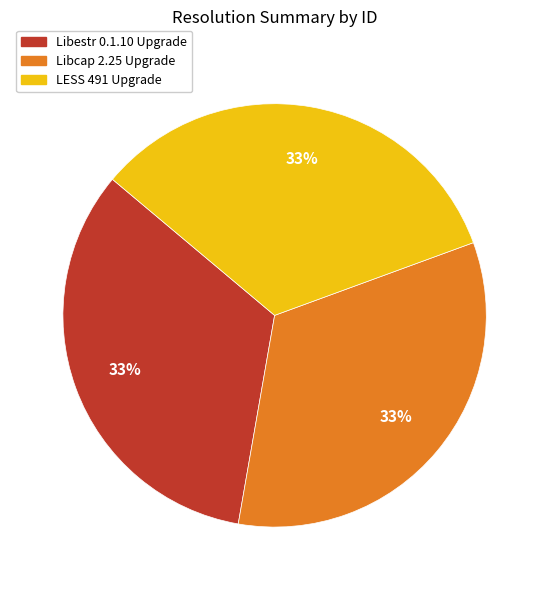

To the nearest percent, what percentage of the pie is LESS 491 Upgrade?

33%